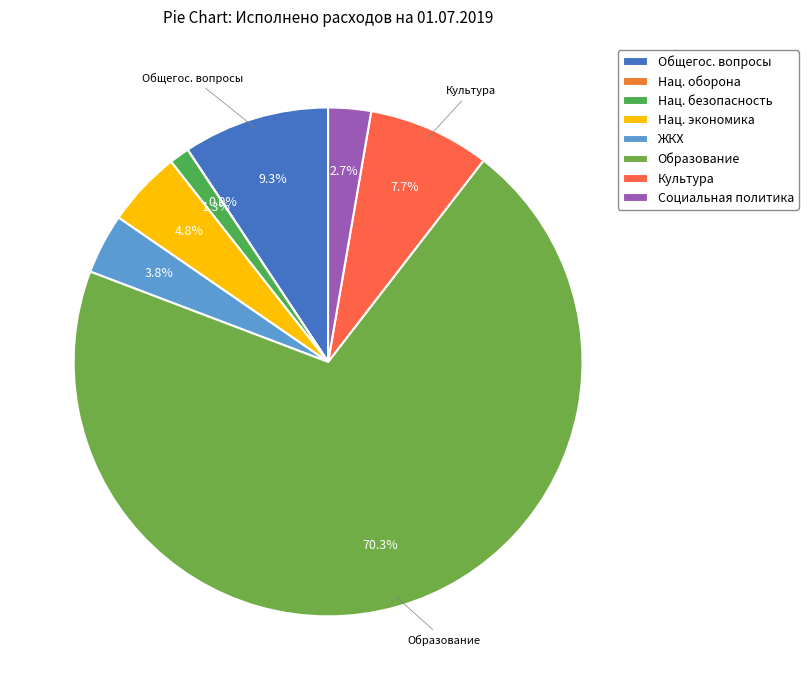

What is the largest slice in the pie chart?

ОБРАЗОВАНИЕ